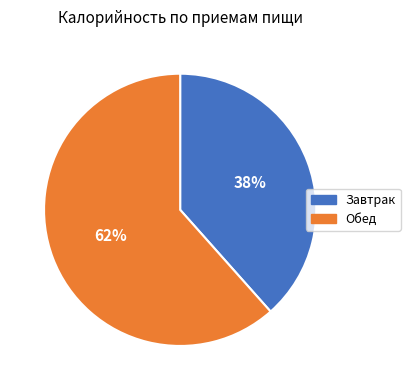

How many segments does this pie chart have?

2